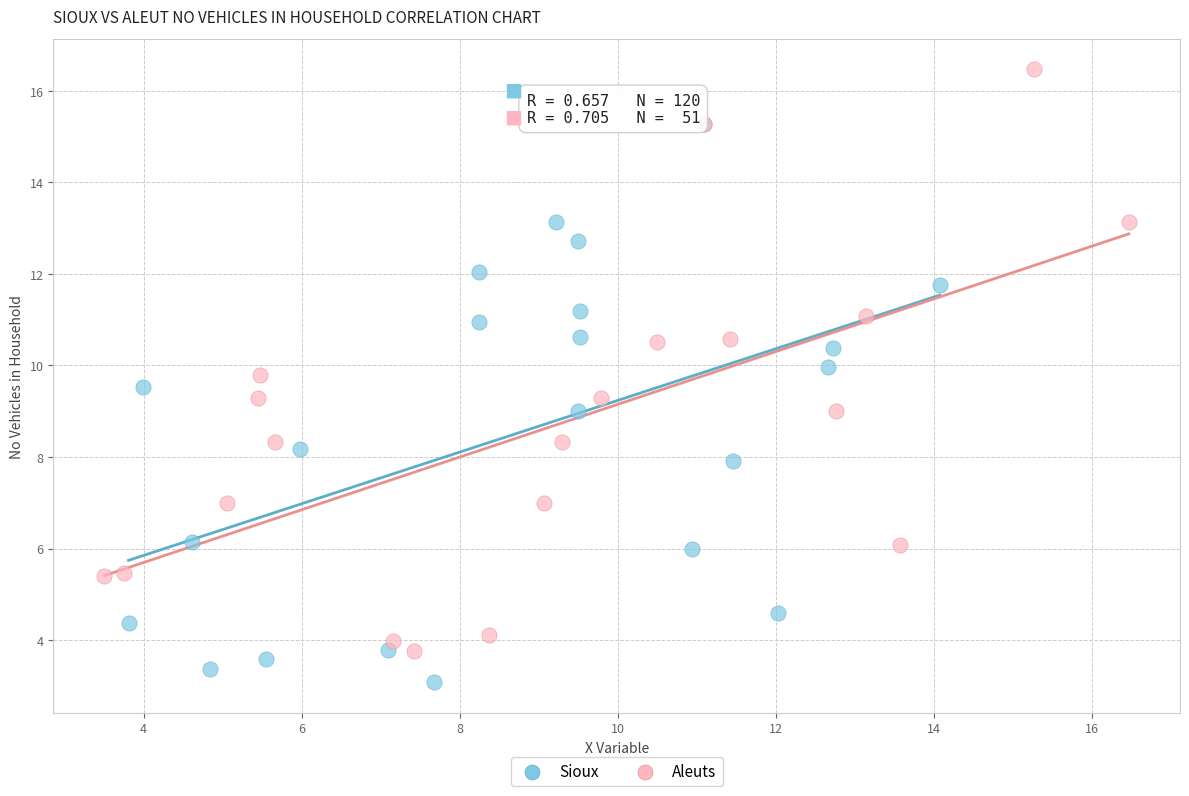

Which series reaches the minimum Y coordinate?

Sioux